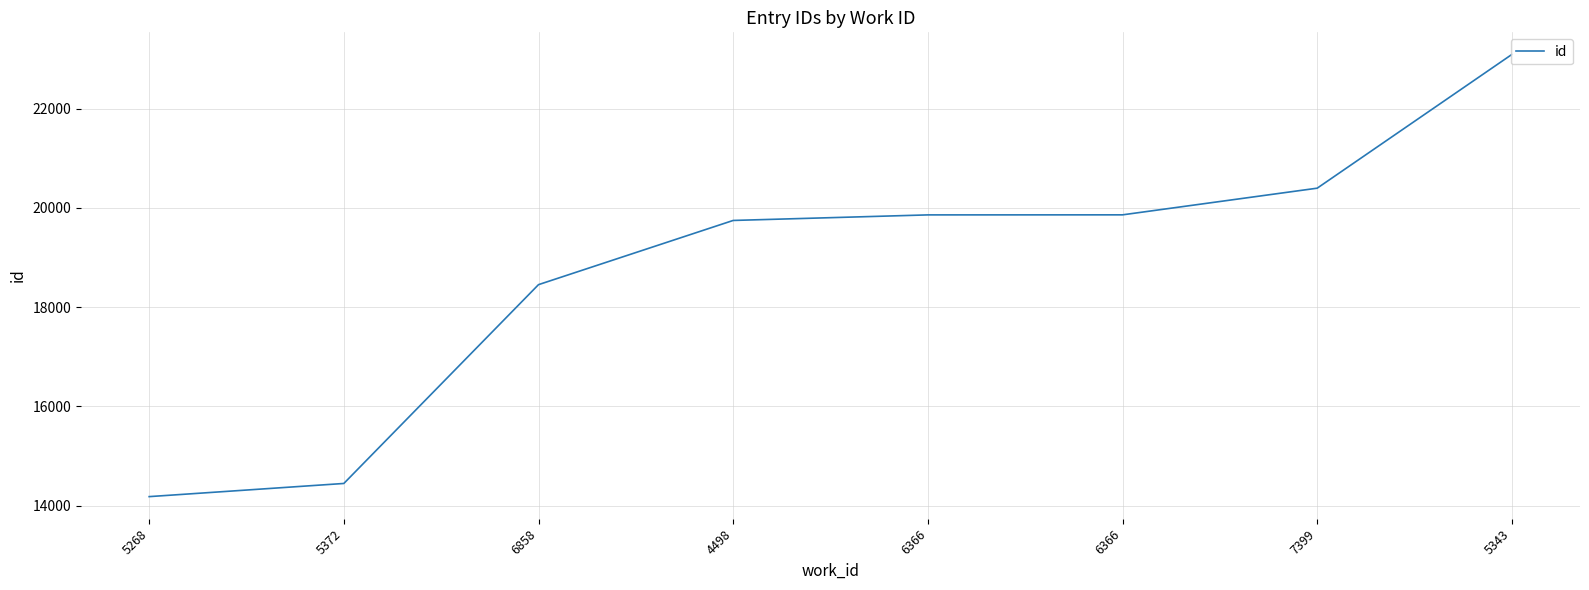

How many series are shown in this chart?

1